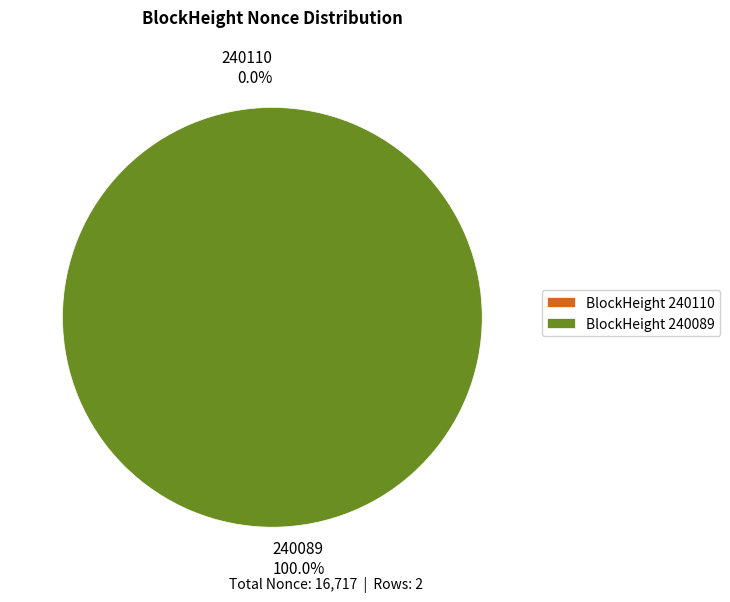

What percentage do 240110 and 240089 together represent?

100.0%